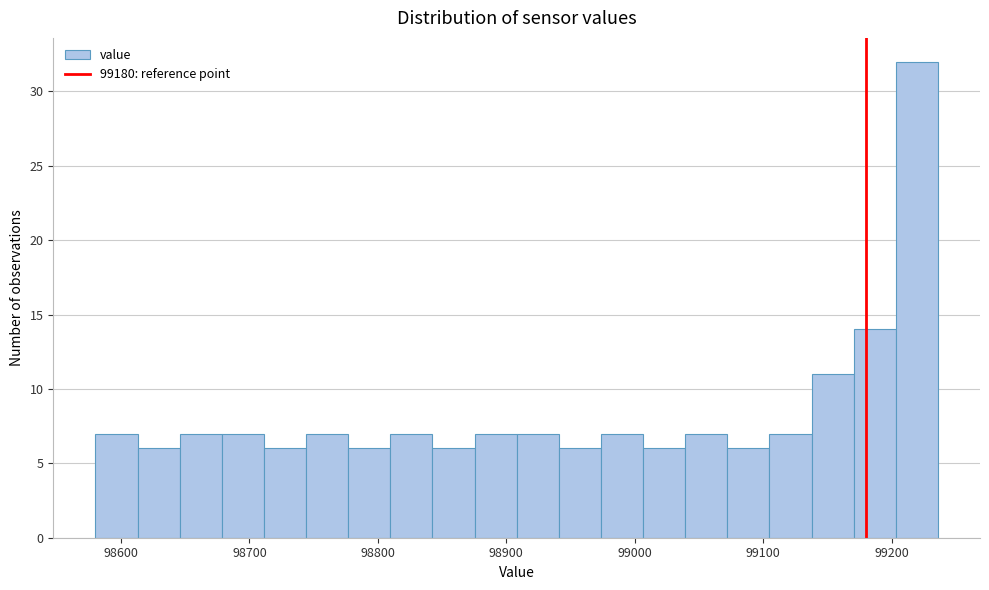

Around what value on the x-axis is the tallest bar? Give the approximate position of its centre, as read against the axis.

99220